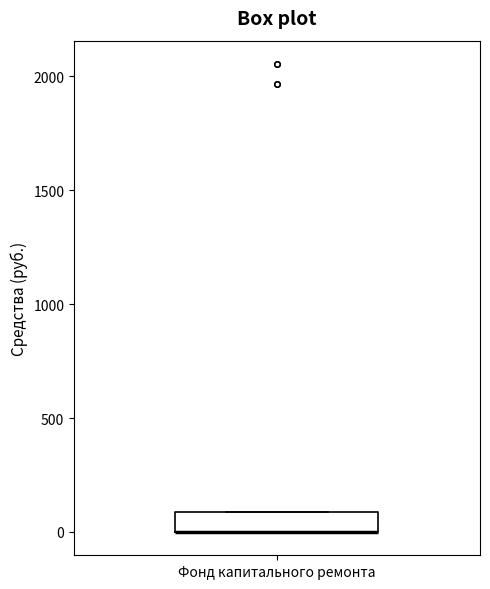

Read this box plot against the y-axis: the position of the median line, the range covered by the box, and the ends of both whiskers. The values are not printed on the chart, so give them approximately, as read against the axis.

median 0 (drawn on the box's lower edge), box 0 to 100, whiskers 0 to 100